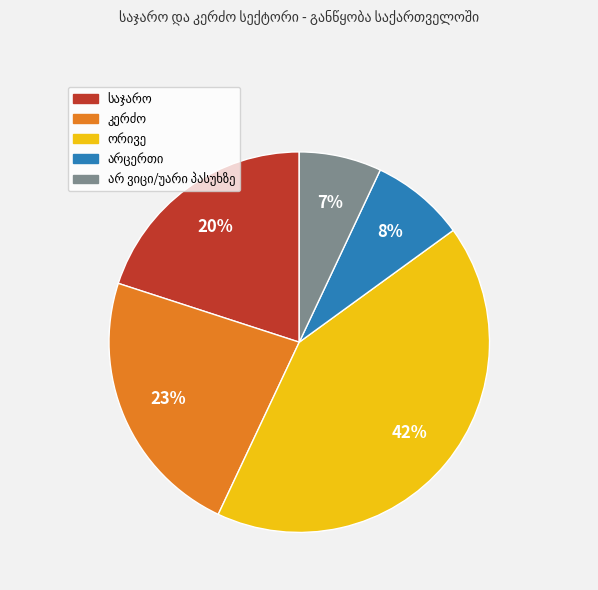

How many slices are in this pie chart?

5